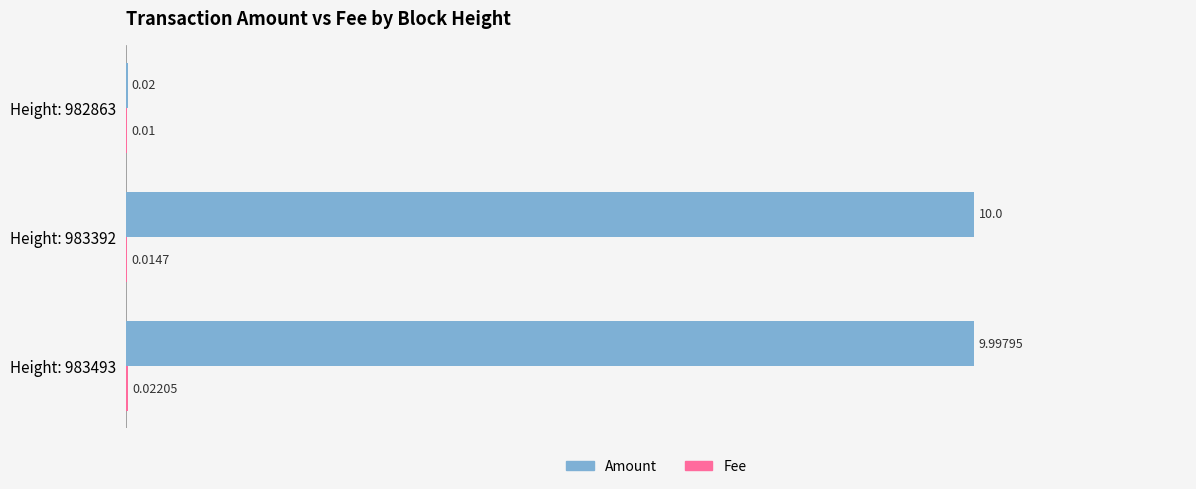

Between Height: 983392 and Height: 982863, which series saw the biggest shift?

Amount